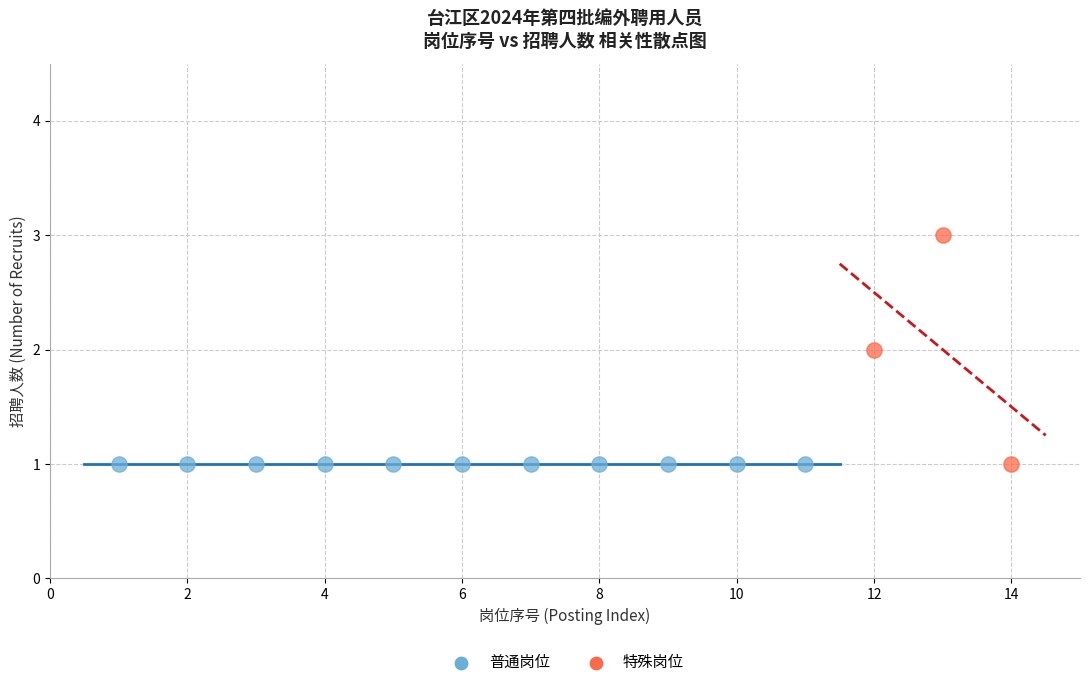

Which series reaches the maximum Y coordinate?

特殊岗位